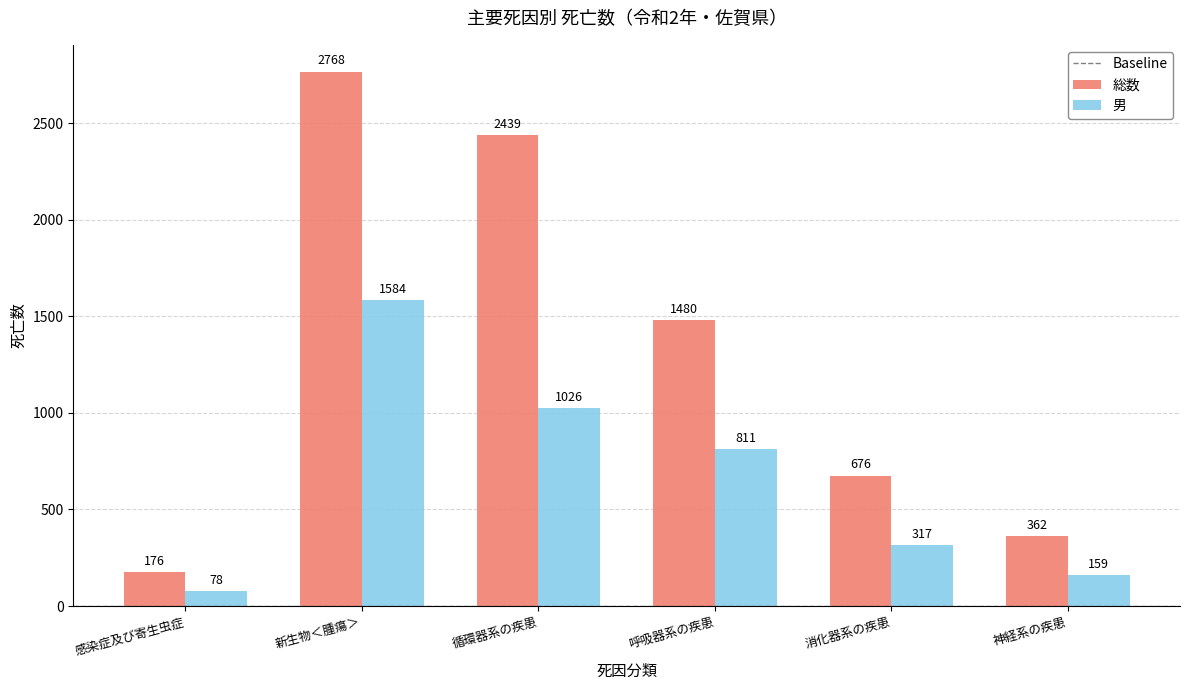

Reading left to right, what are all the values shown in this chart?

総数: 感染症及び寄生虫症=176	新生物＜腫瘍＞=2768	循環器系の疾患=2439	呼吸器系の疾患=1480	消化器系の疾患=676	神経系の疾患=362
男: 感染症及び寄生虫症=78	新生物＜腫瘍＞=1584	循環器系の疾患=1026	呼吸器系の疾患=811	消化器系の疾患=317	神経系の疾患=159